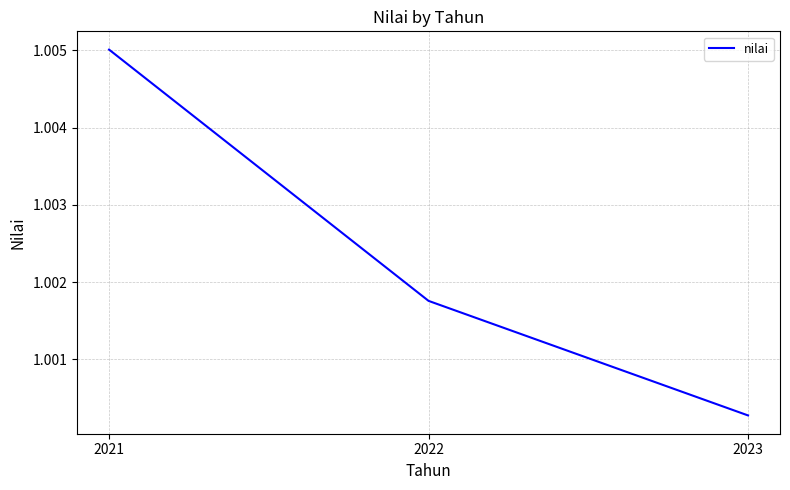

Is it true that the value at 2021 is 1.8?

False